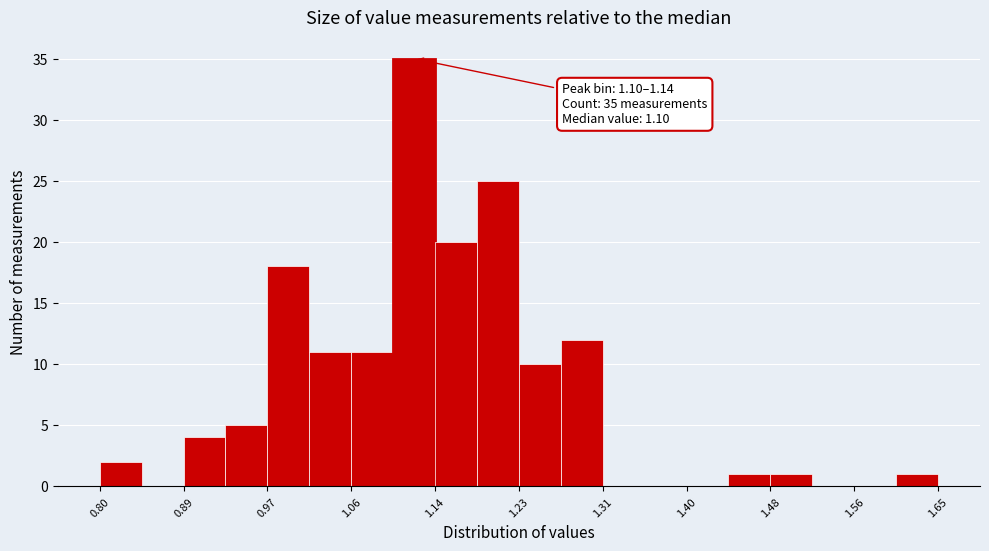

Which range on the x-axis has the tallest bar?

1.10 to 1.14